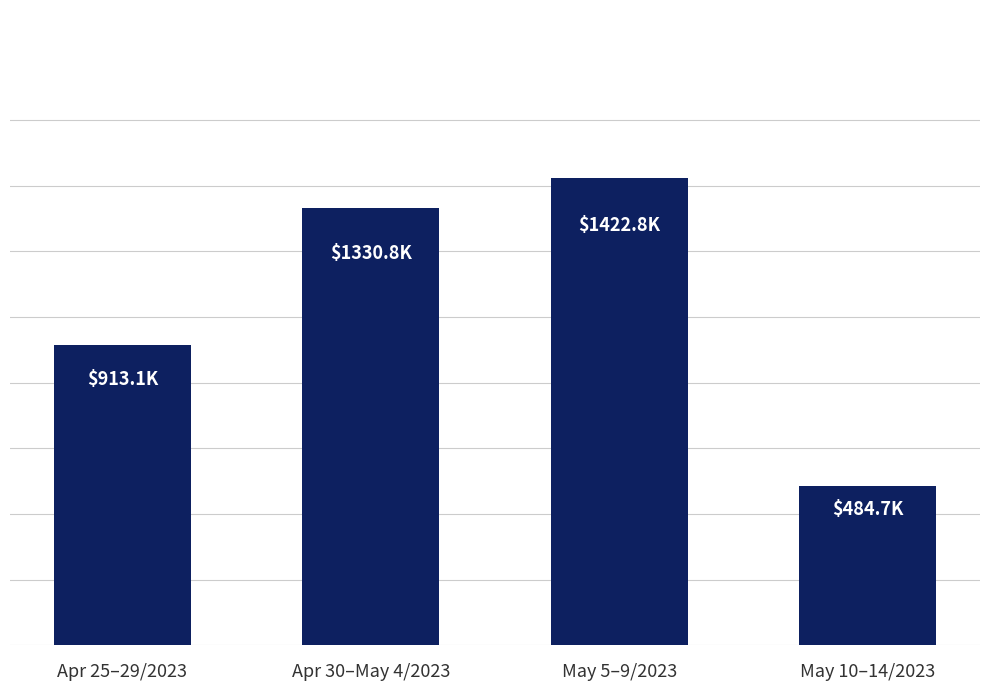

Does the chart contain any negative values?

No